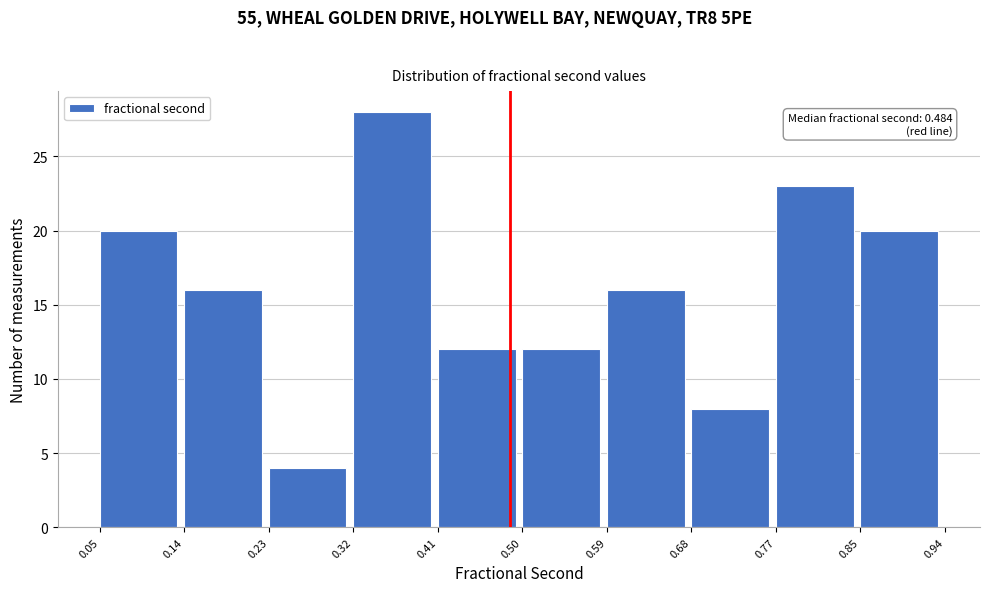

Which range on the x-axis has the tallest bar?

0.32 to 0.41